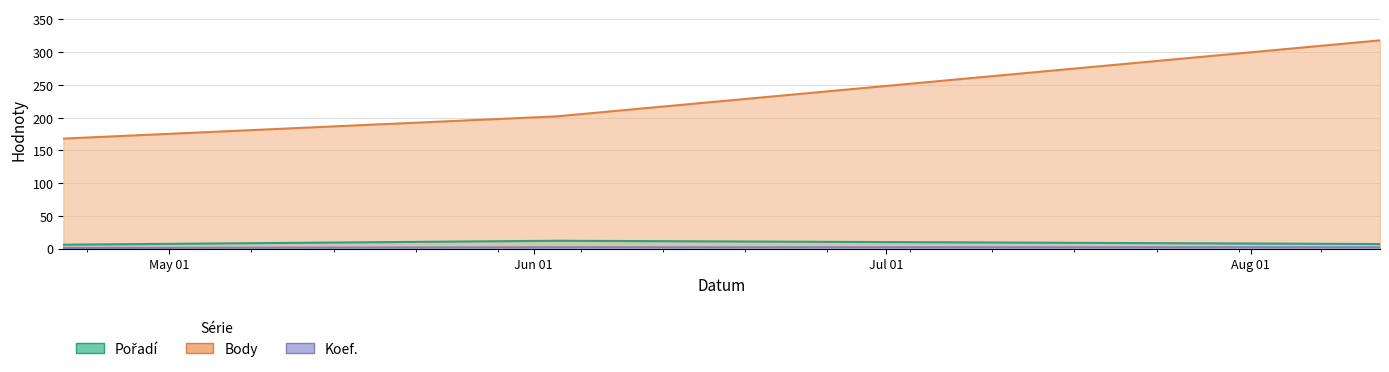

What are all the series names shown in the legend?

Pořadí, Body, Koef.